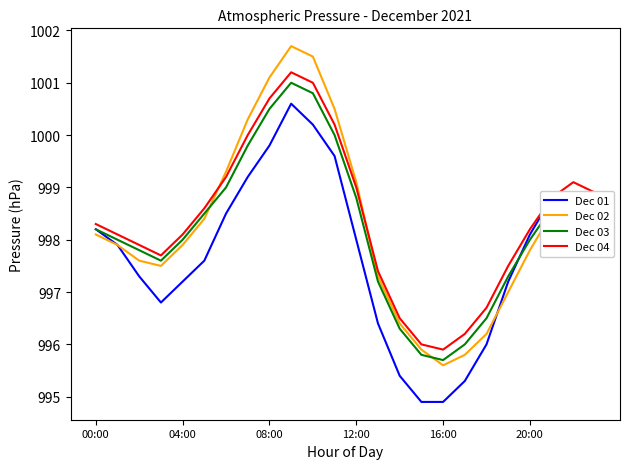

Reading left to right, extract all data points from this chart.

Dec 01: 998.2	997.9	997.3	996.8	997.2	997.6	998.5	999.2	999.8	1000.6	1000.2	999.6	998.0	996.4	995.4	994.9	994.9	995.3	996.0	997.2	998.1	998.8	998.9	998.7
Dec 02: 998.1	997.9	997.6	997.5	997.9	998.4	999.3	1000.3	1001.1	1001.7	1001.5	1000.5	999.1	997.3	996.4	995.9	995.6	995.8	996.2	997.0	997.8	998.5	998.8	998.6
Dec 03: 998.2	998.0	997.8	997.6	998.0	998.5	999.0	999.8	1000.5	1001.0	1000.8	1000.0	998.8	997.2	996.3	995.8	995.7	996.0	996.5	997.3	998.0	998.6	998.9	998.7
Dec 04: 998.3	998.1	997.9	997.7	998.1	998.6	999.2	1000.0	1000.7	1001.2	1001.0	1000.2	999.0	997.4	996.5	996.0	995.9	996.2	996.7	997.5	998.2	998.8	999.1	998.9